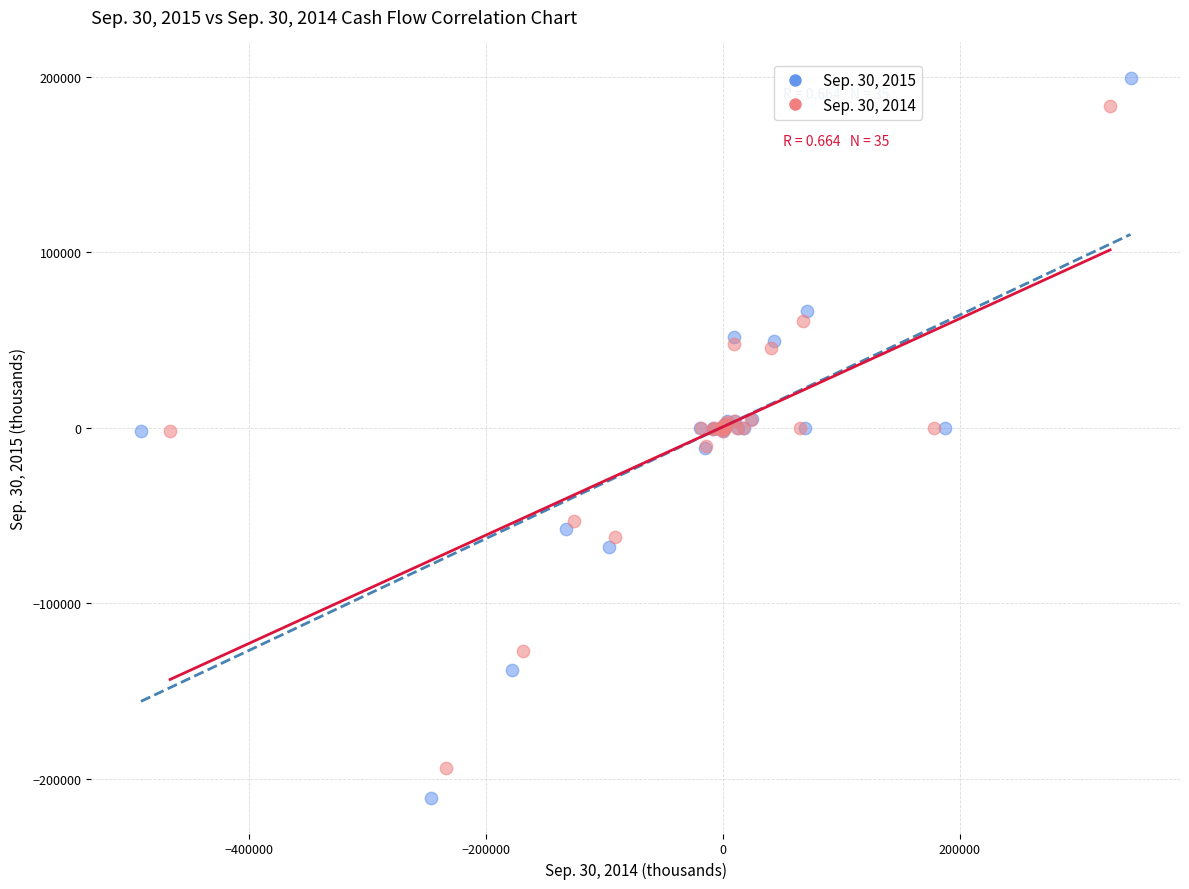

Which series has the largest Y range (max minus min)?

Sep. 30, 2015